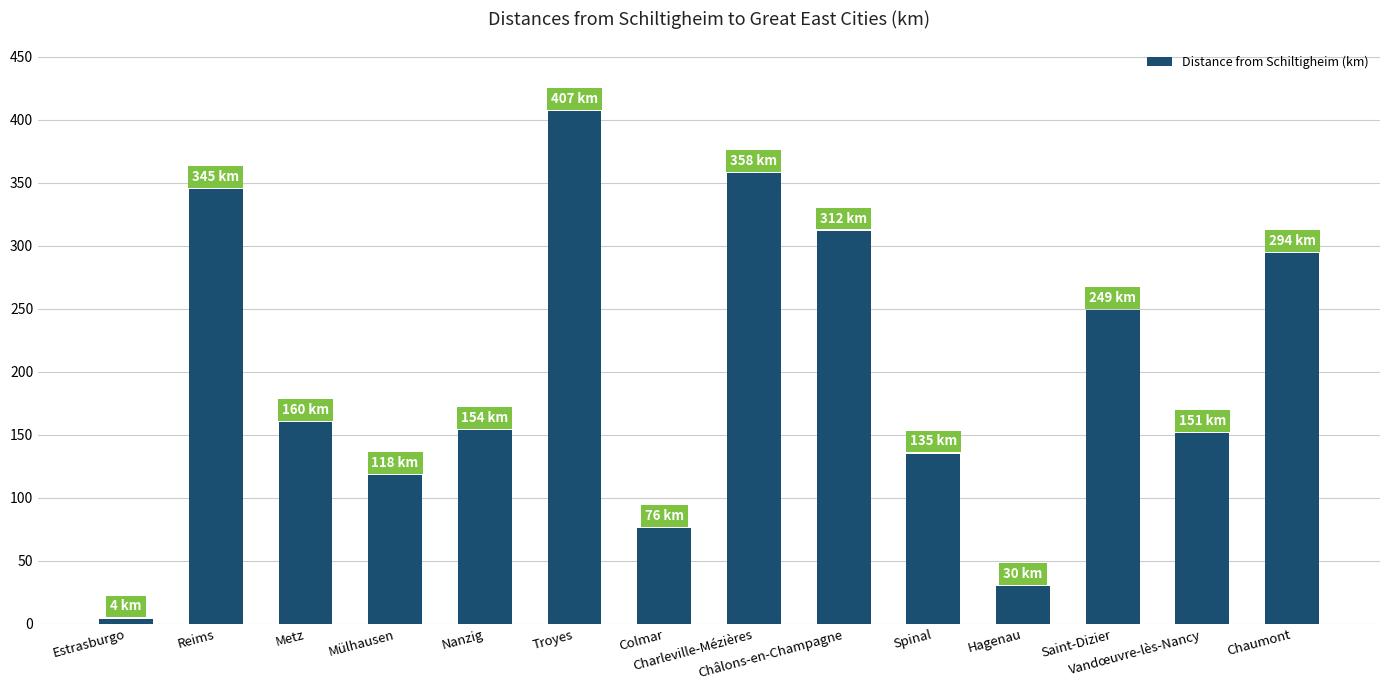

What is the label of the 7th bar from the right?

Charleville-Mézières